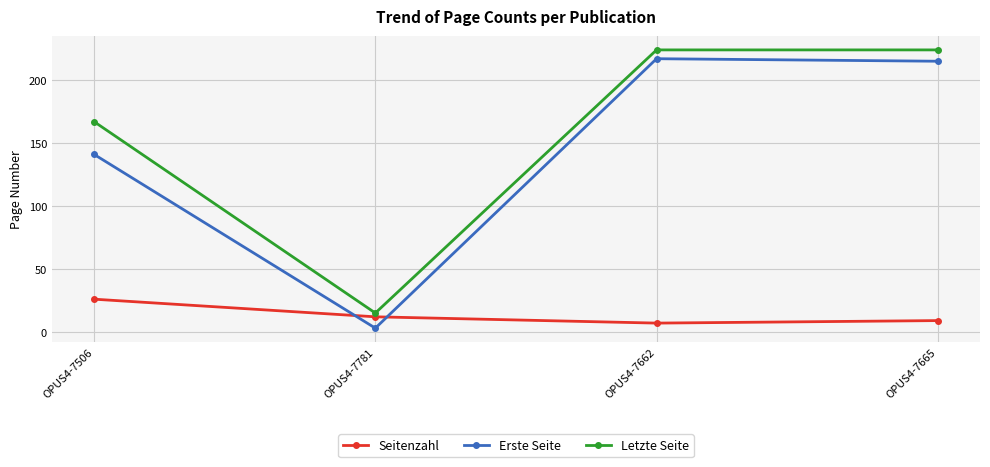

What is the difference between the maximum and minimum values in the Seitenzahl series?

19